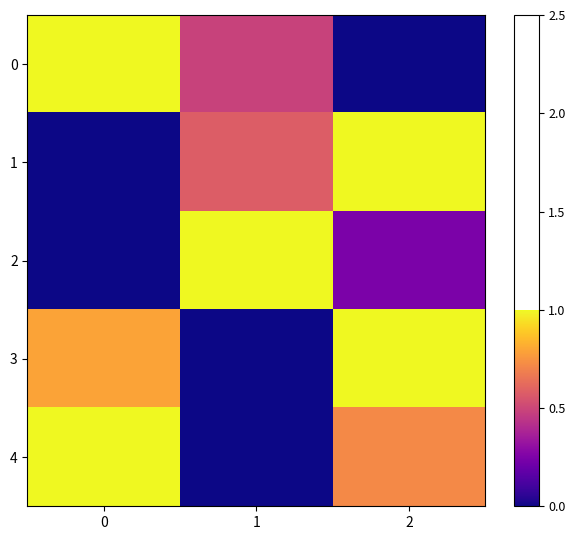

Rank the series by their maximum value, from lowest to highest.

0, 1, 2, 3, 4